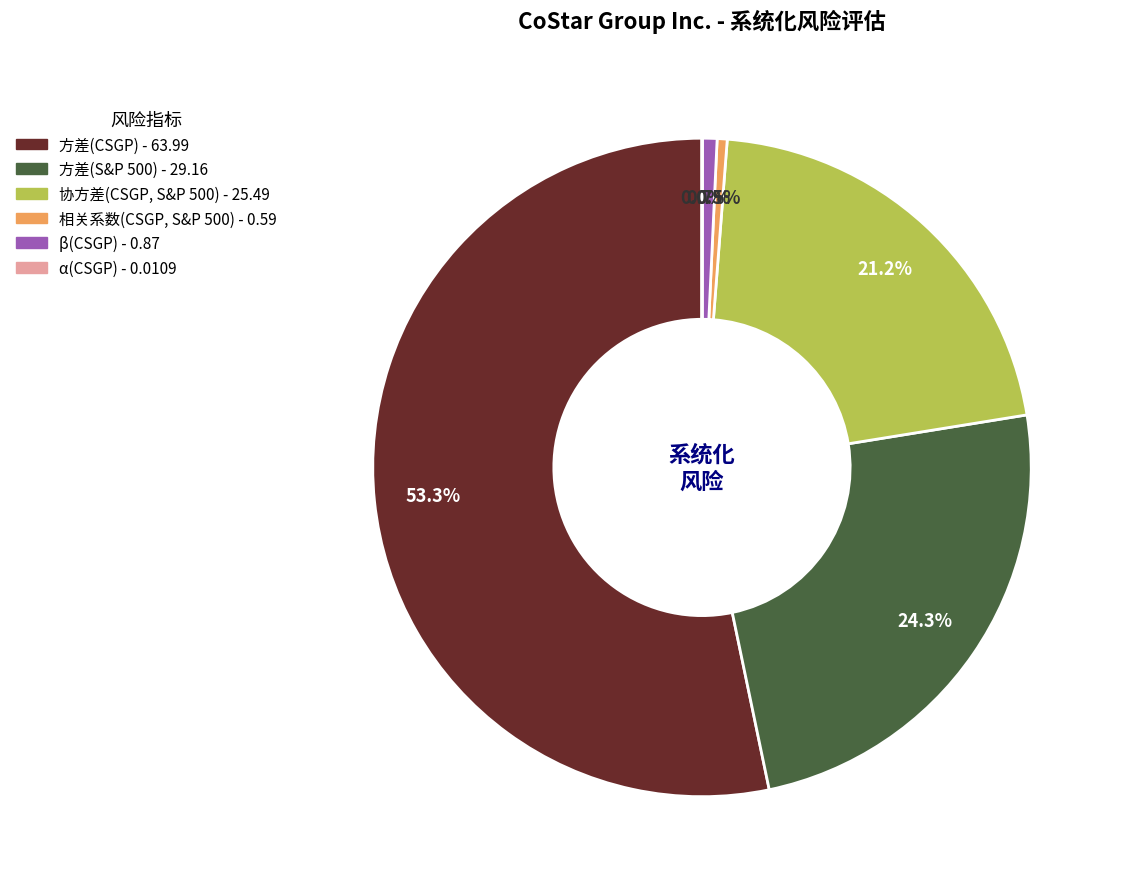

Which has a higher value, 协方差(CSGP, S&P 500) or 相关系数(CSGP, S&P 500)?

协方差(CSGP, S&P 500)